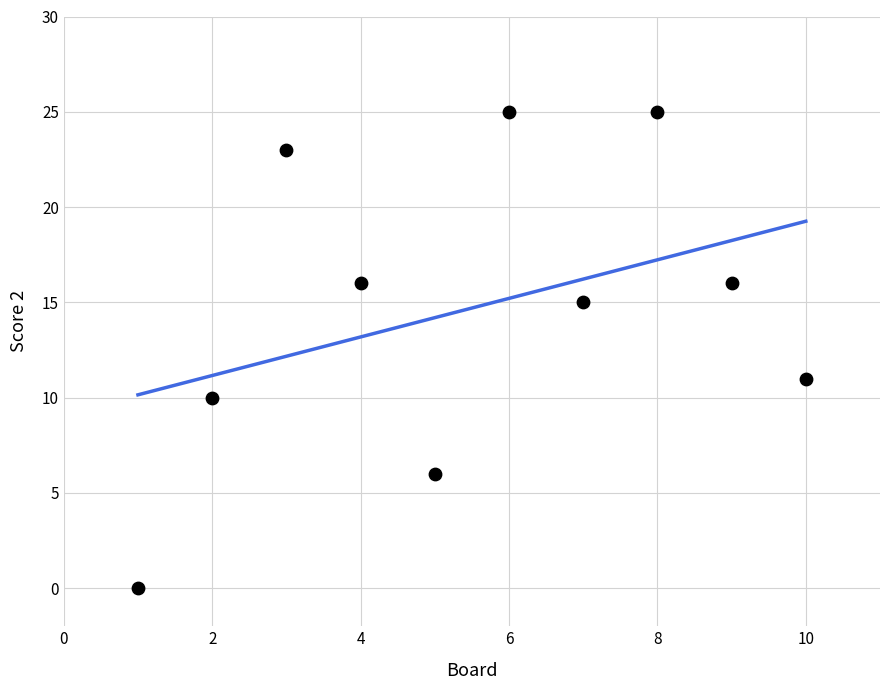

What is the range of X values (max minus min)?

9